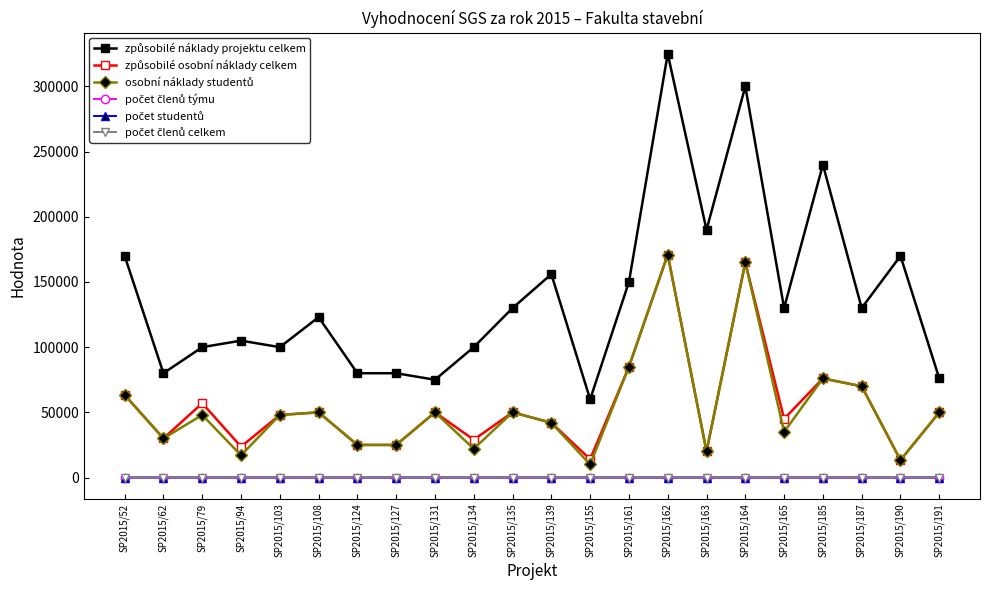

What is the maximum value shown in the chart?

325000